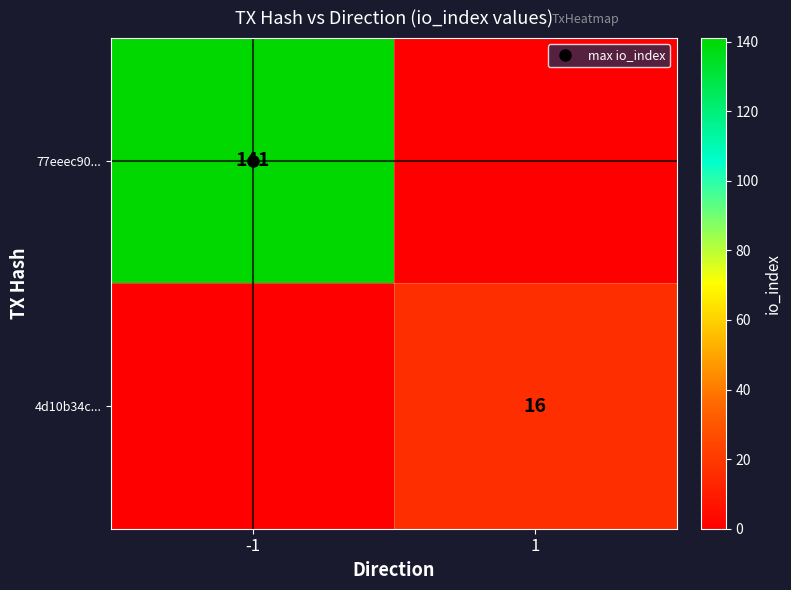

Count the 77eeec90... values in the range 0 to 141.

2